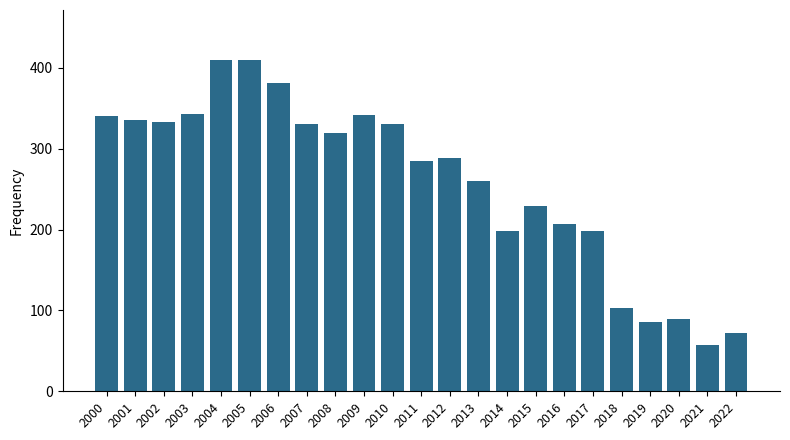

Is it true that the value at 2020 is 90?

True